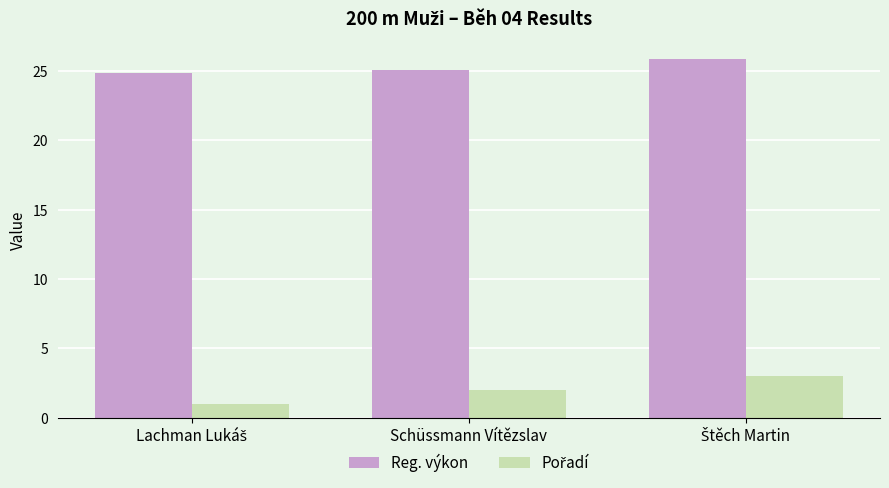

At how many categories does at least one series exceed 3?

3